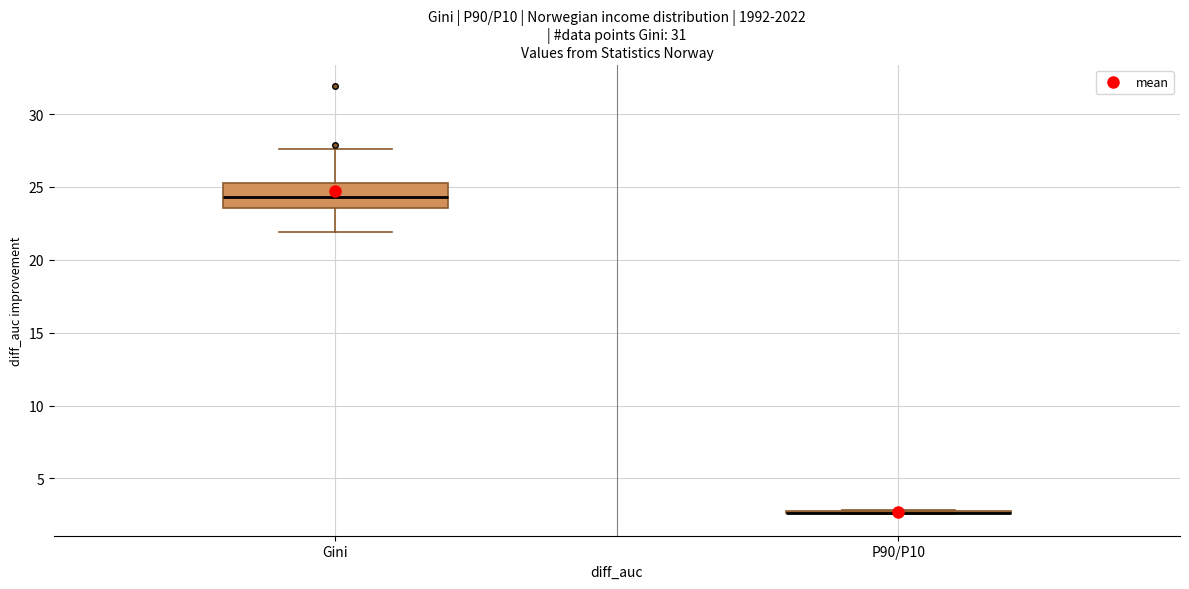

Reading left to right, transcribe this box plot: for each box, give where its median line is, the range the box spans, and where its two whiskers end, as read against the y-axis. The values are not printed on the chart, so give them approximately, as read against the axis.

Gini: median 24.5, box 23.5 to 25.5, whiskers 22.0 to 27.5
P90/P10: box collapsed to a line at 2.5, whiskers 2.5 to 3.0